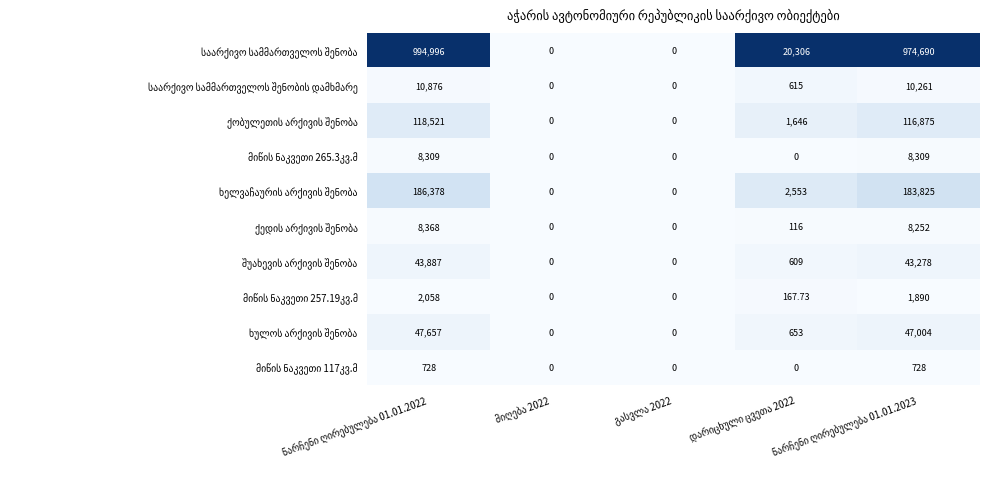

Is the value of მიწის ნაკვეთი 265.3კვ.მ at მიღება 2022 greater than the value of ქედის არქივის შენობა at მიღება 2022?

No